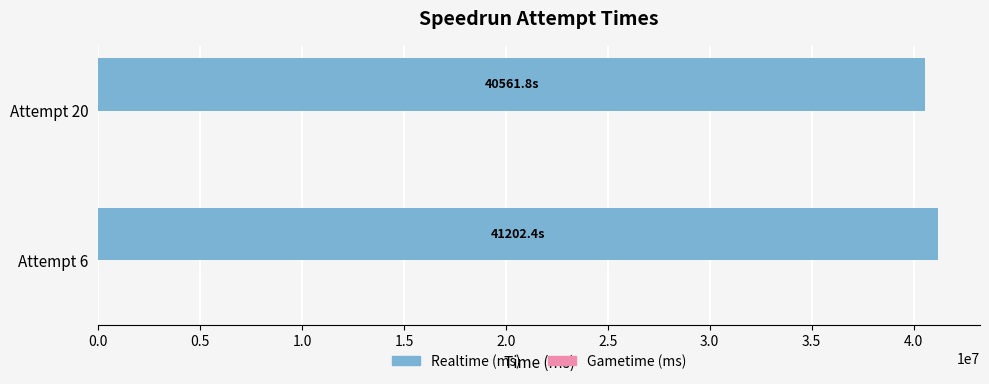

What is the greatest value displayed?

41202397